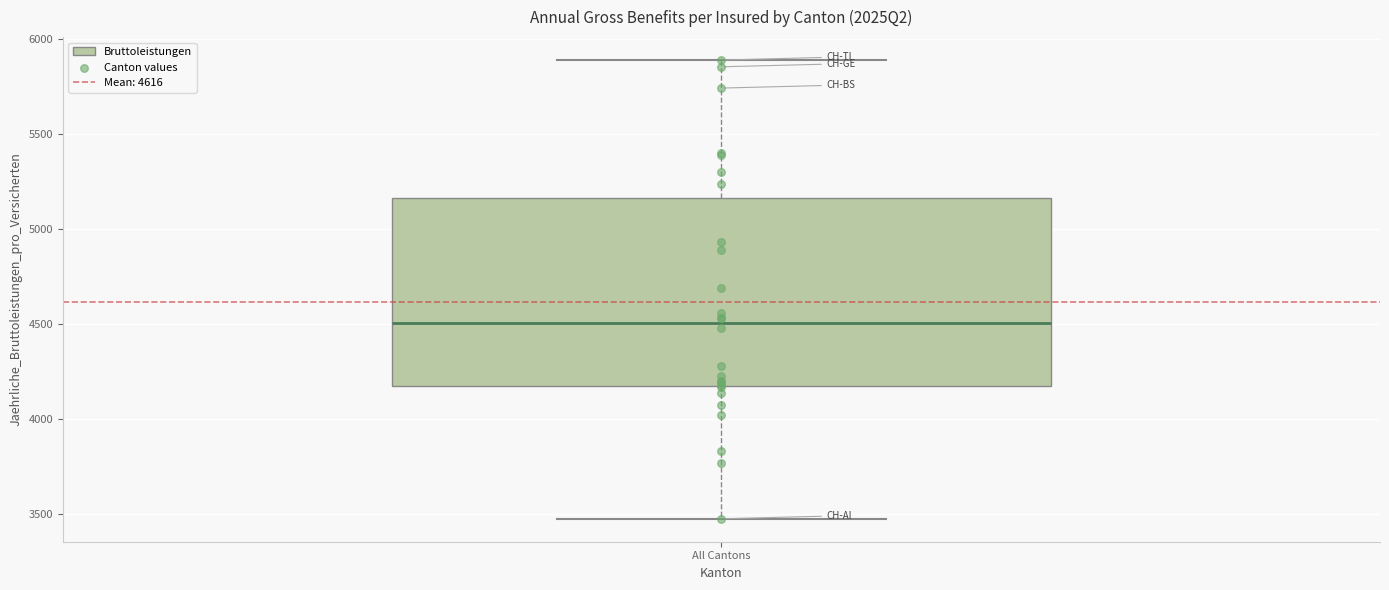

Read this box plot against the y-axis: the position of the median line, the range covered by the box, and the ends of both whiskers. The values are not printed on the chart, so give them approximately, as read against the axis.

median 4500, box 4150 to 5150, whiskers 3500 to 5900